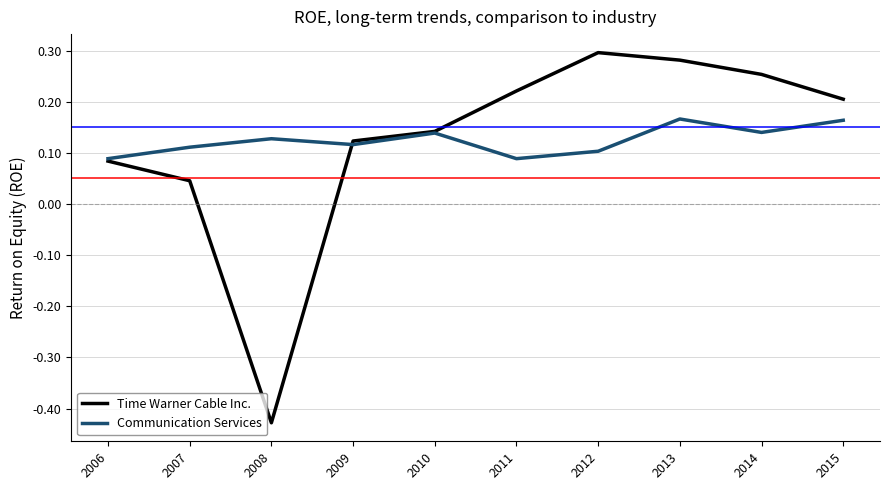

At how many categories does at least one series exceed 0?

10